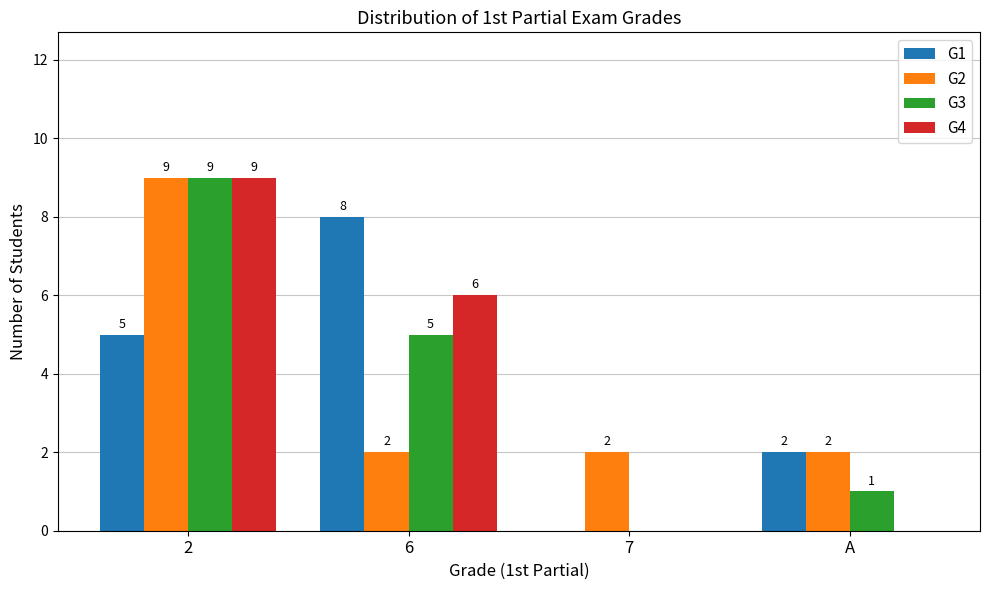

At which label is G1 closest to 4?

2